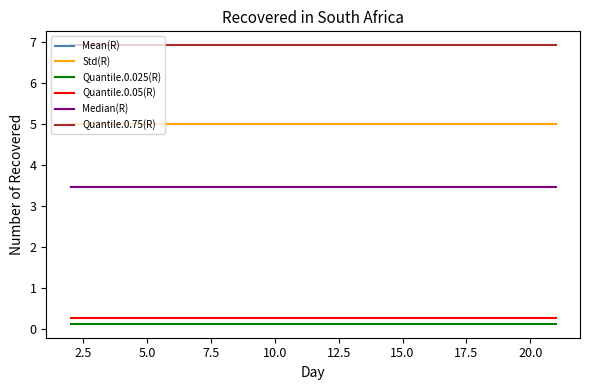

What is the maximum value shown in the chart?

6.9